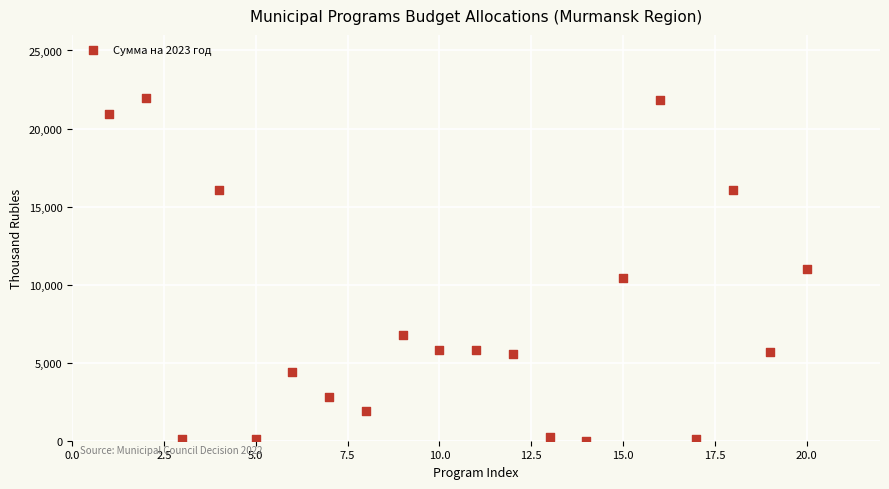

What is the range of Y values (max minus min)?

21938.0